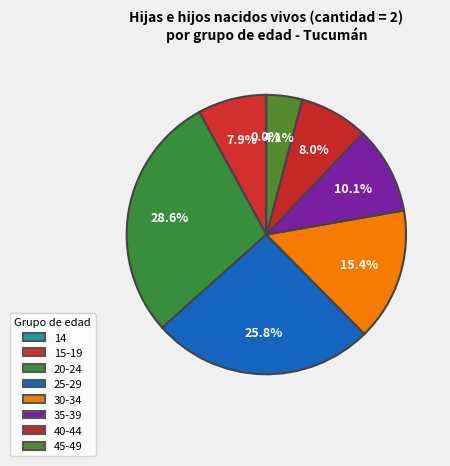

What is the largest slice in the pie chart?

20-24